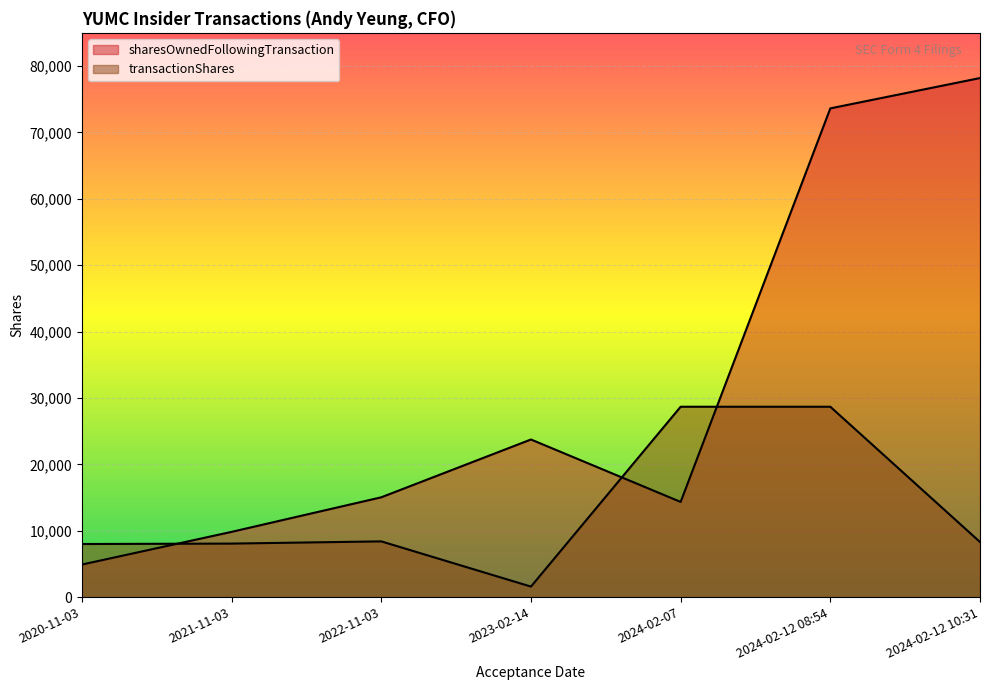

What is the average value of the transactionShares series?

13105